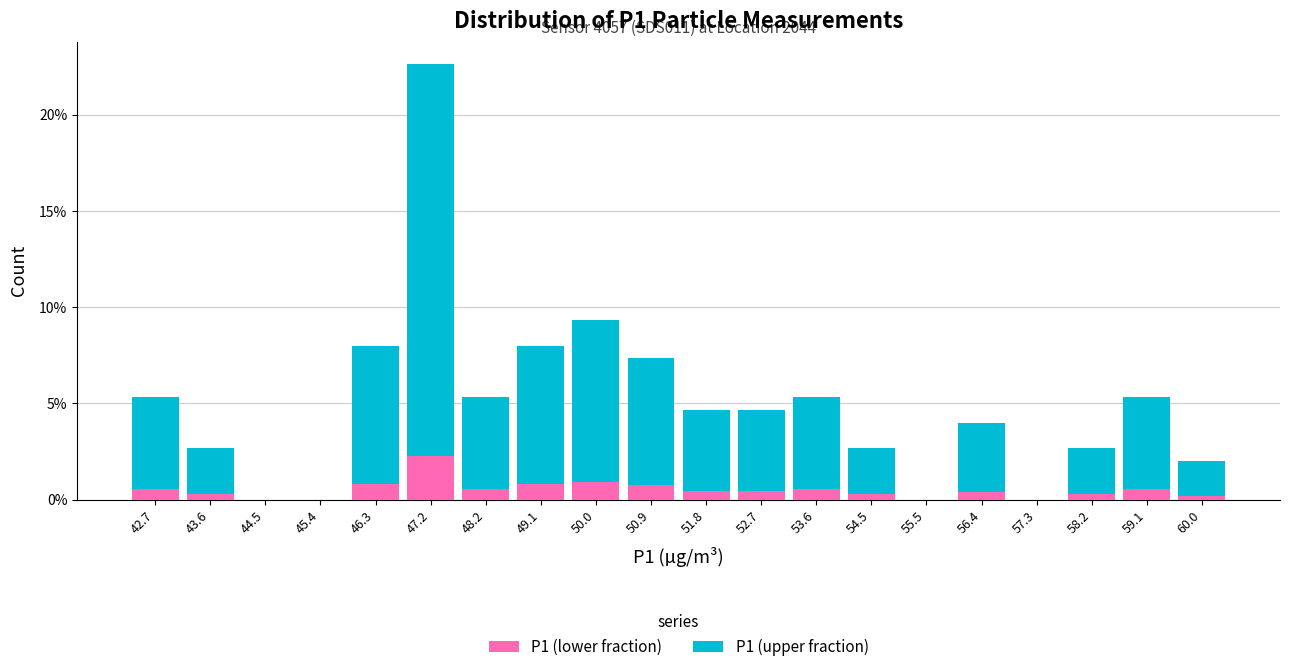

Which range on the x-axis has the tallest stacked bar (by total height)?

46.8 to 47.7